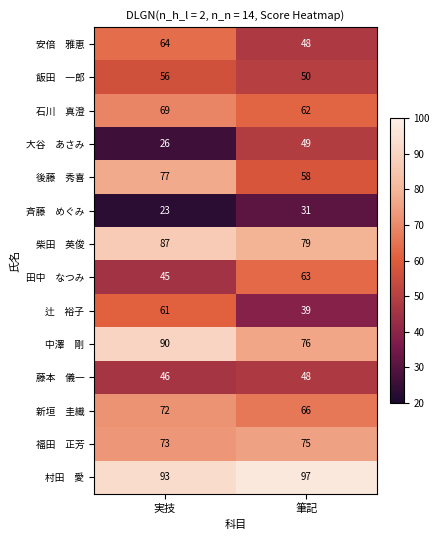

What is the difference between the highest and lowest values at 実技?

70